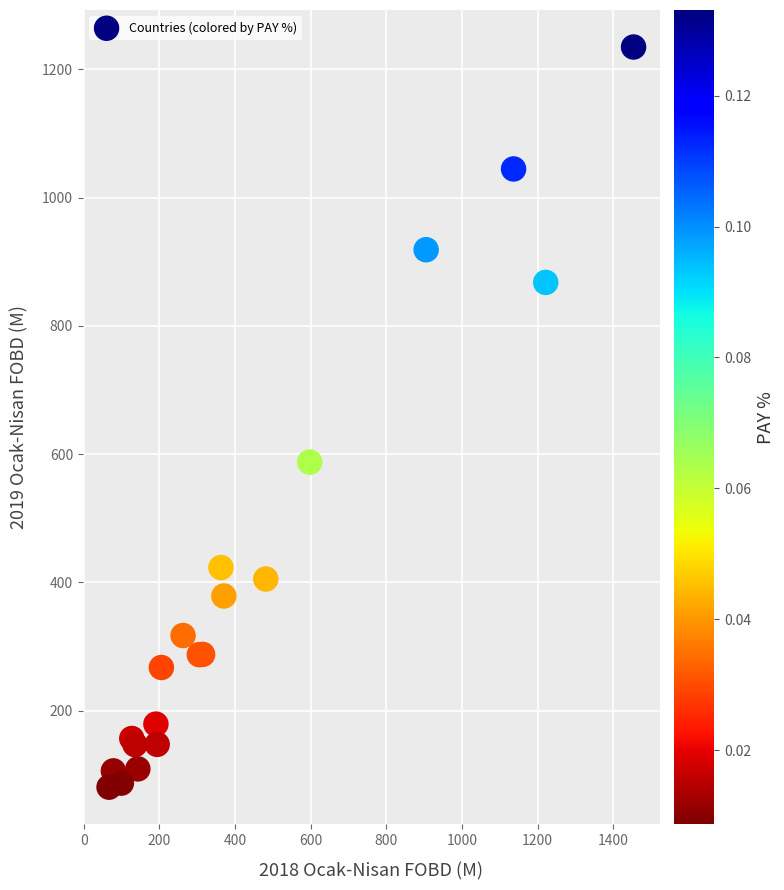

What Y value in the scatter plot is closest to 657?

587.4